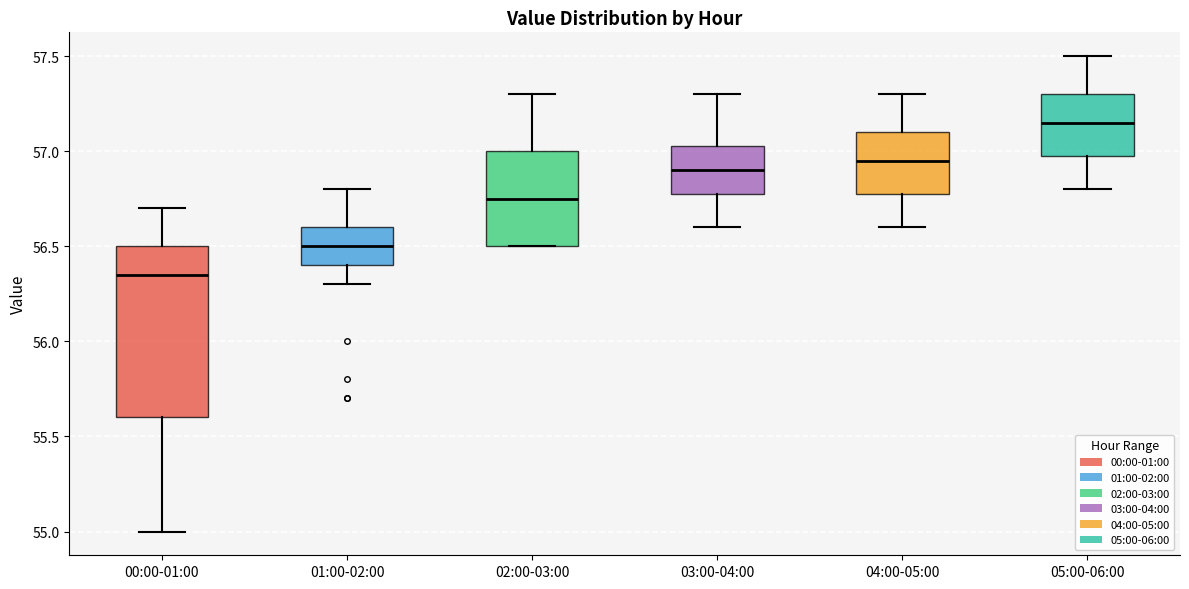

Where does the upper whisker of the box for 04:00-05:00 end on the y-axis? The values are not printed on the chart, so give them approximately, as read against the axis.

57.30